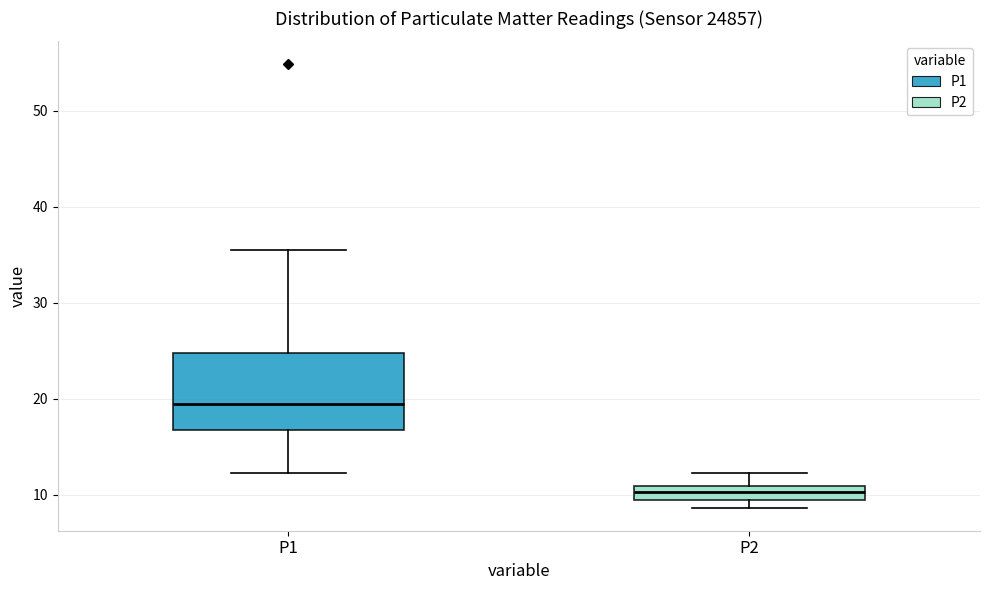

Where is the upper edge of the box for P2 on the y-axis? The values are not printed on the chart, so give them approximately, as read against the axis.

11